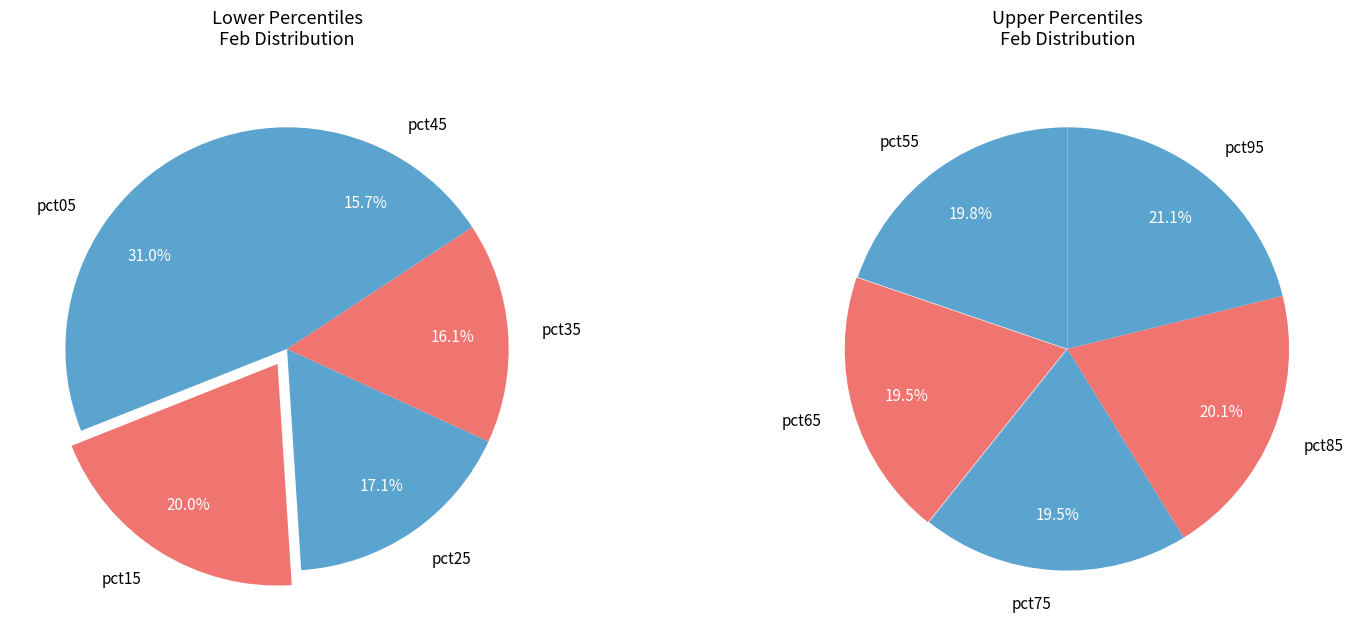

What is the change in value from pct35 to pct95?

+0.1